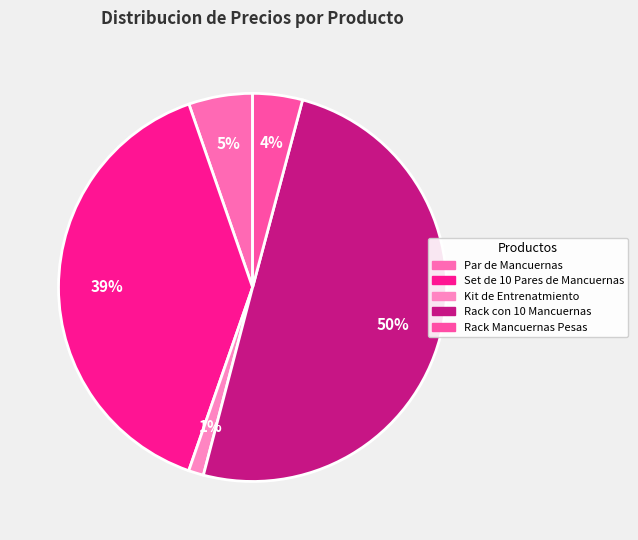

To the nearest percent, what is the average slice percentage?

20%